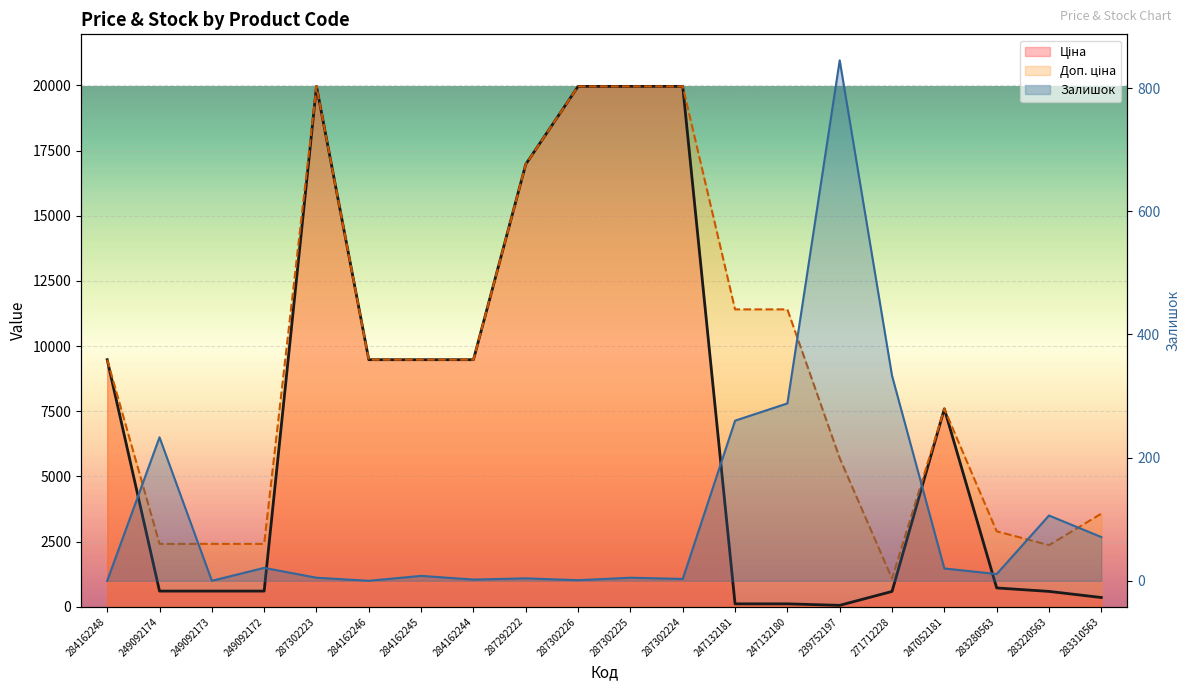

Which has a higher value, 249092173 or 287302225?

287302225